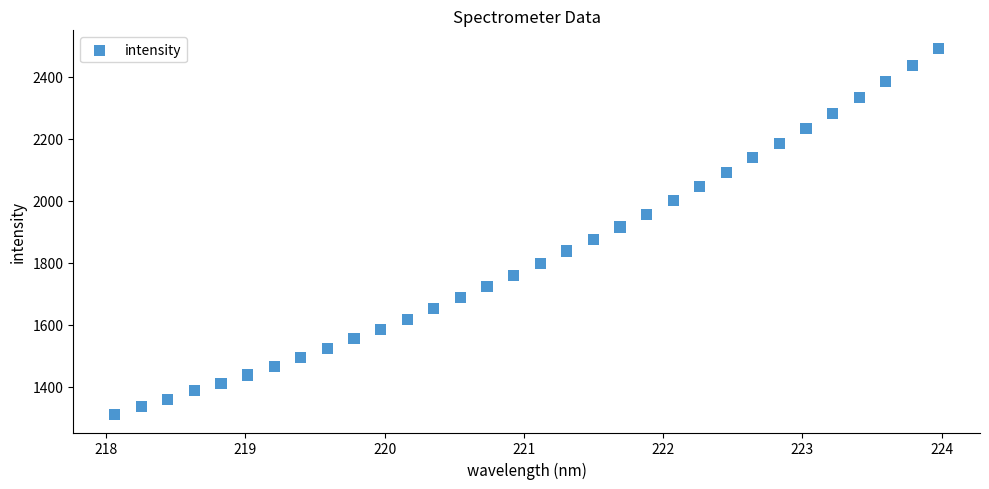

What is the range of Y values (max minus min)?

1181.2